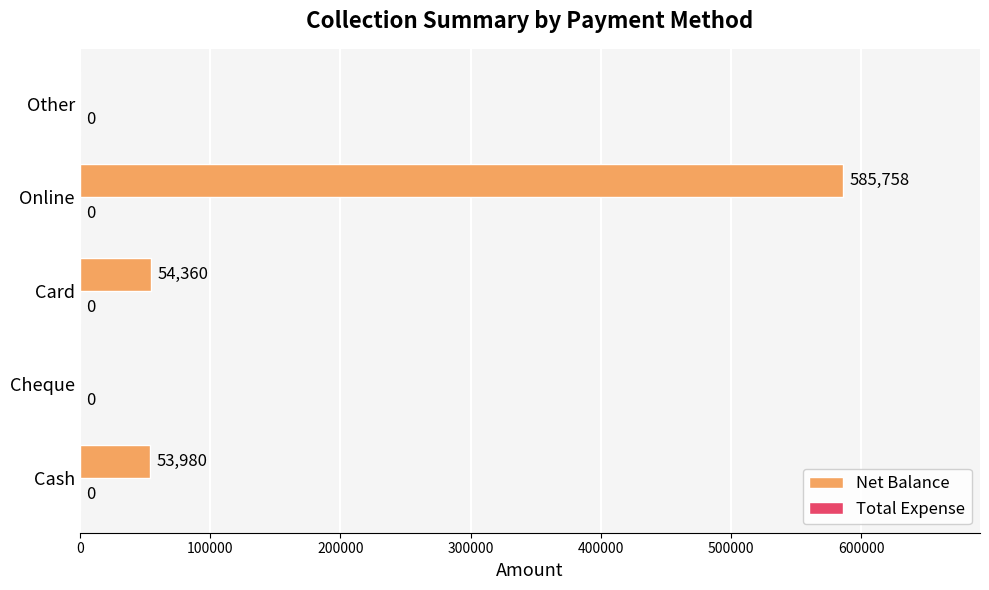

The chart shows a value of 585758 at Online. True or false?

True